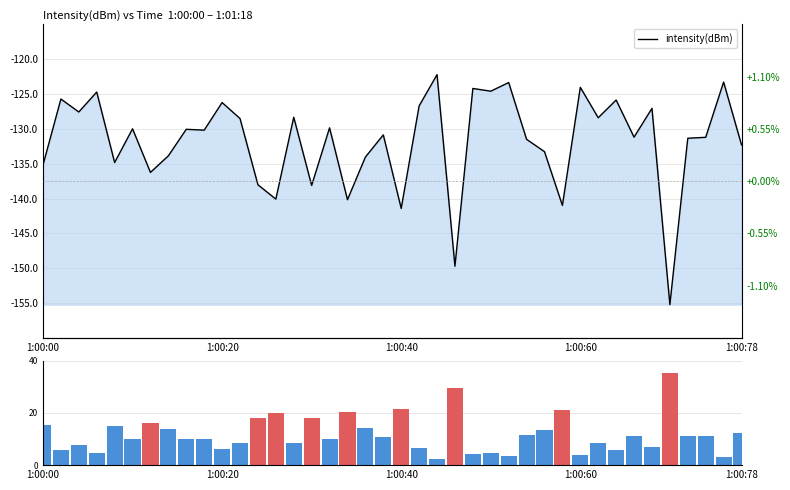

What is the greatest value displayed?

35.2